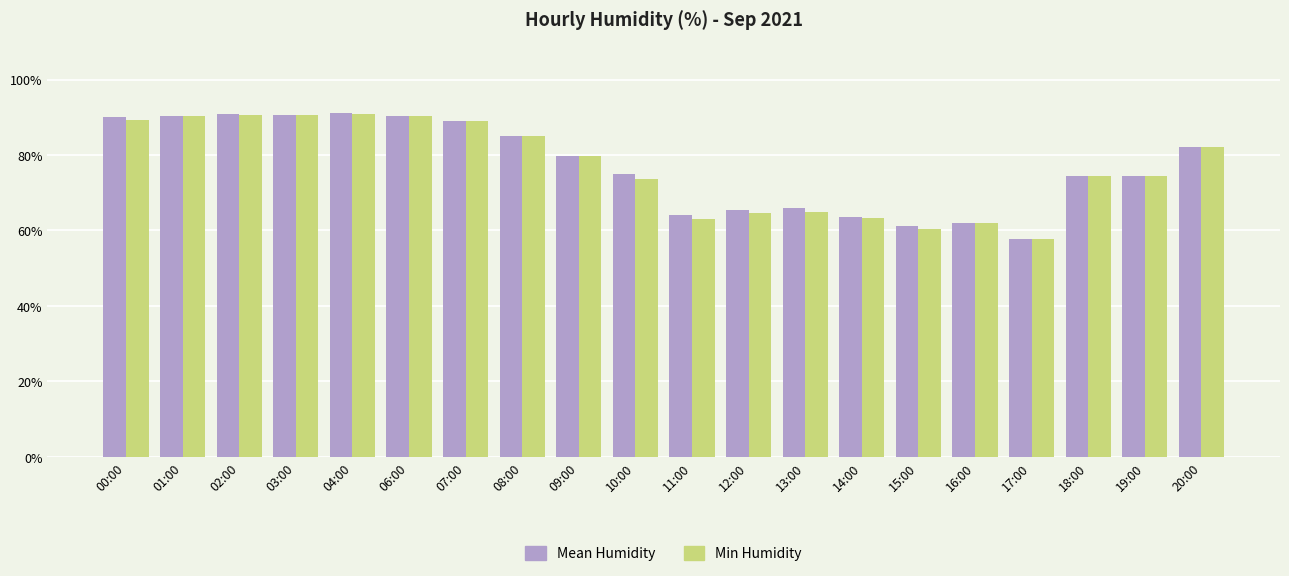

The Mean Humidity series shows 118.3 at 07:00. True or false?

False